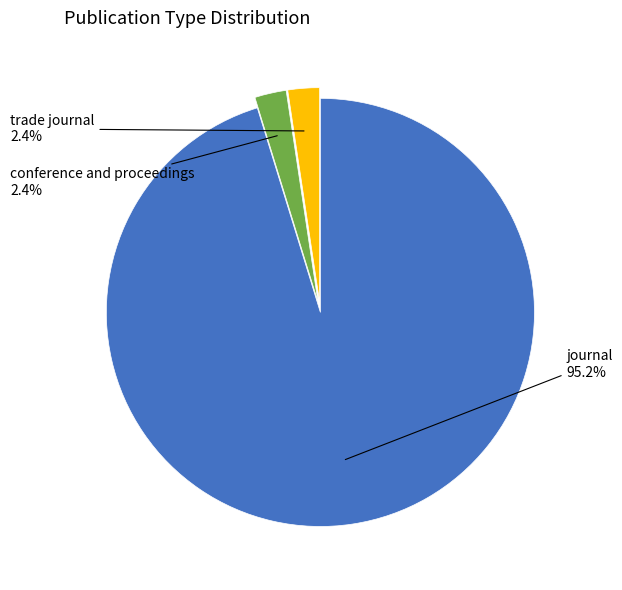

Is there any slice that represents more than half of the pie?

Yes